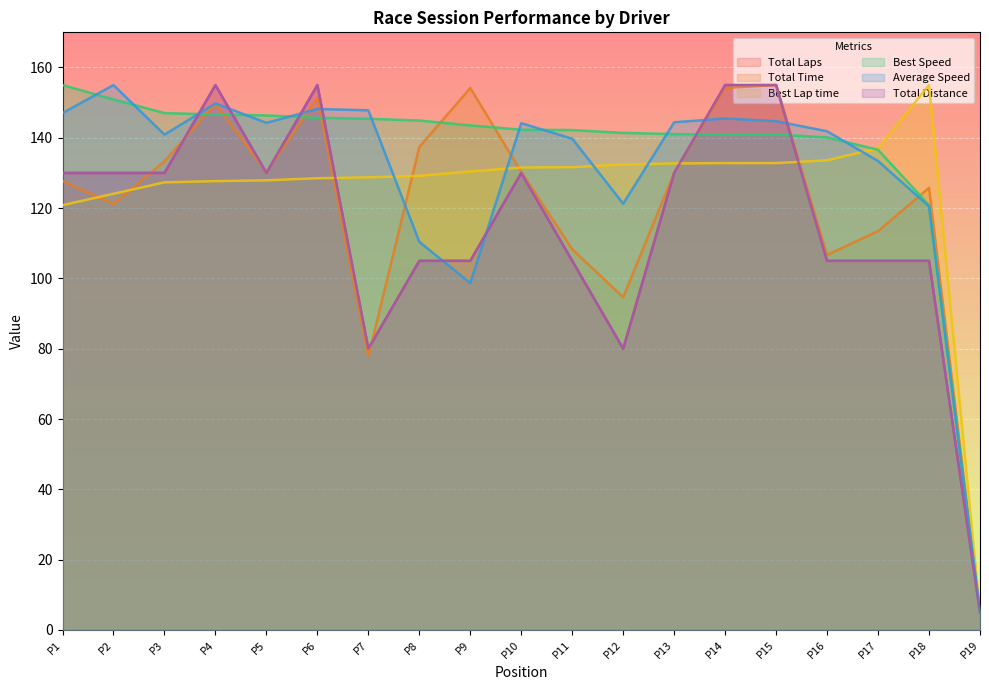

Does the chart display data point markers on the line(s)?

No